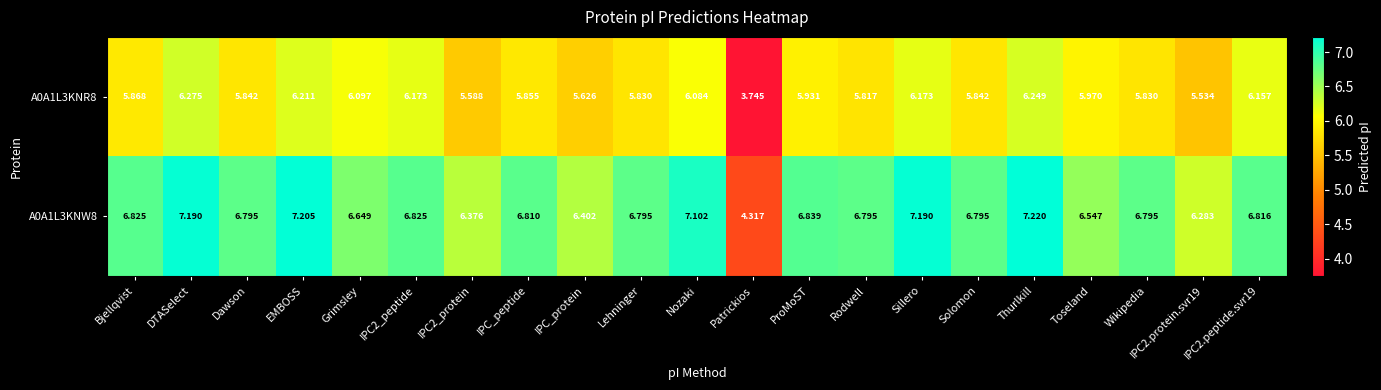

Where does the A0A1L3KNR8 series first go above 5?

Bjellqvist